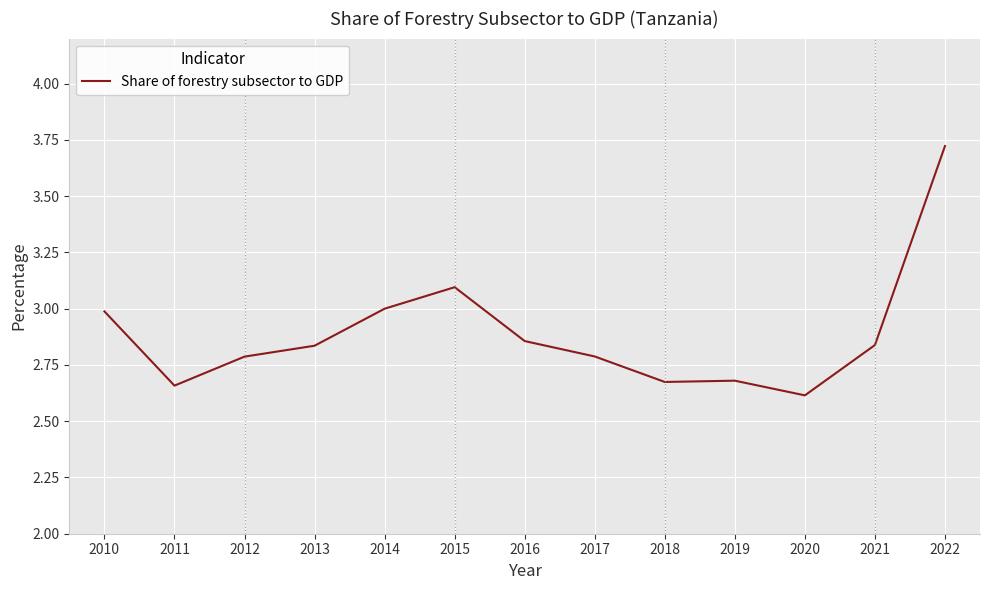

What is the change in value from 2017 to 2022?

+0.9